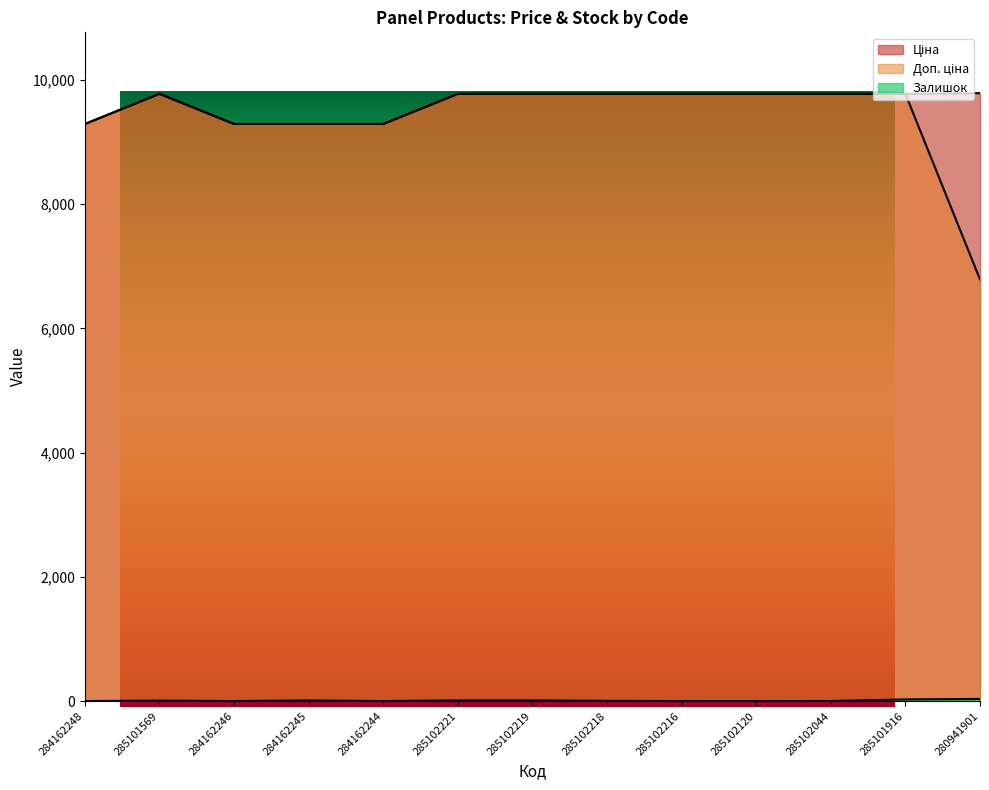

At which category does Ціна reach its first local peak?

285101569